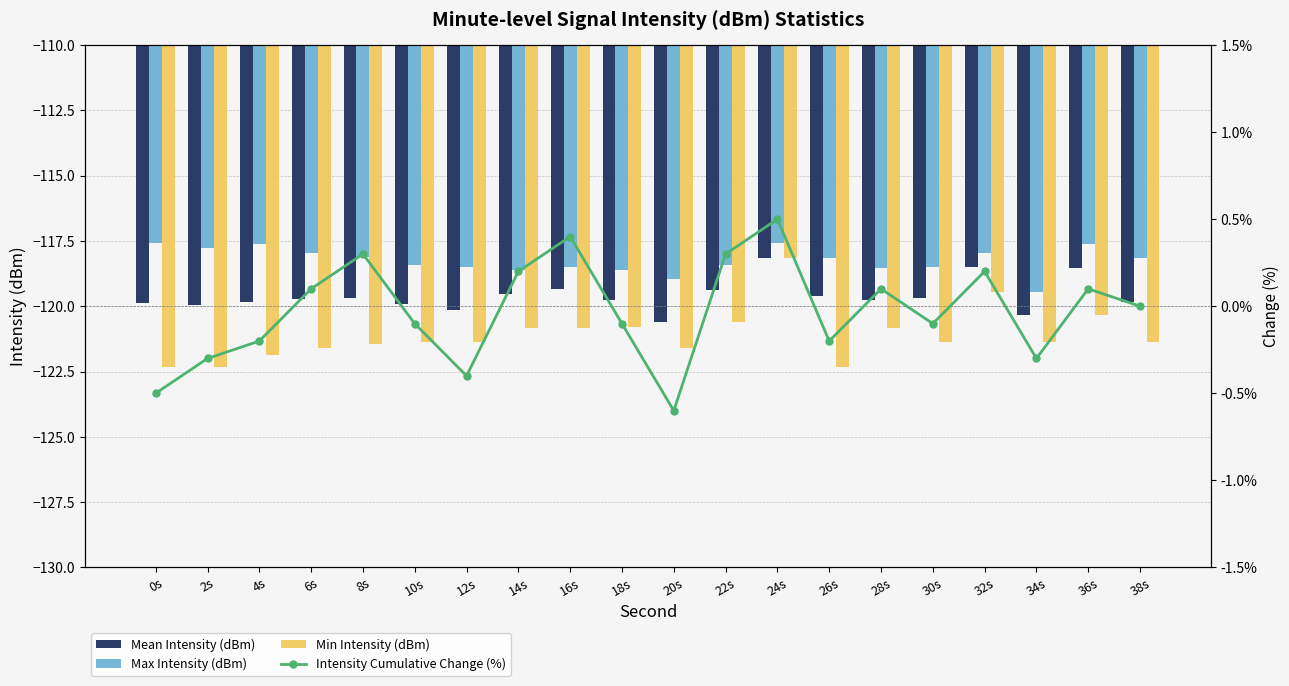

How many categories are shown in the chart?

20